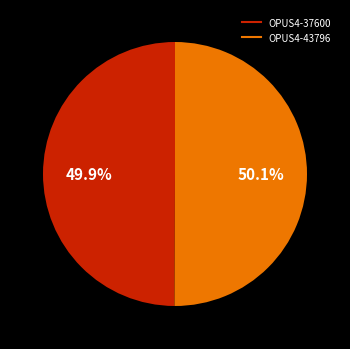

Approximately how many times larger is the value at OPUS4-37600 compared to OPUS4-43796?

1.0